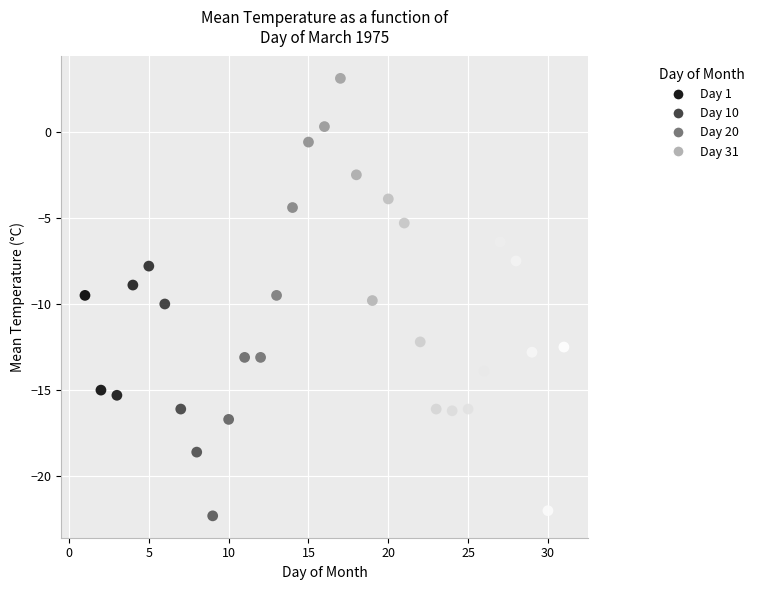

What is the range of Y values (max minus min)?

25.4